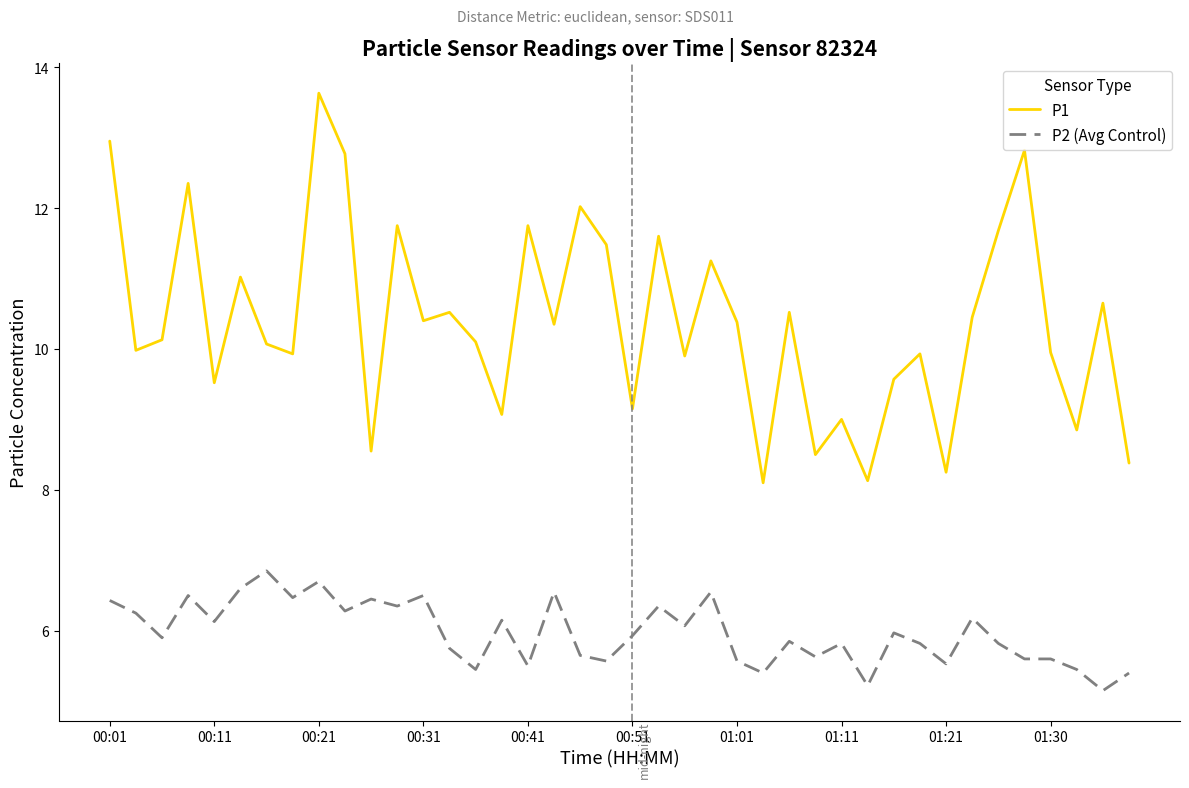

Which series has the largest total across all categories?

P1